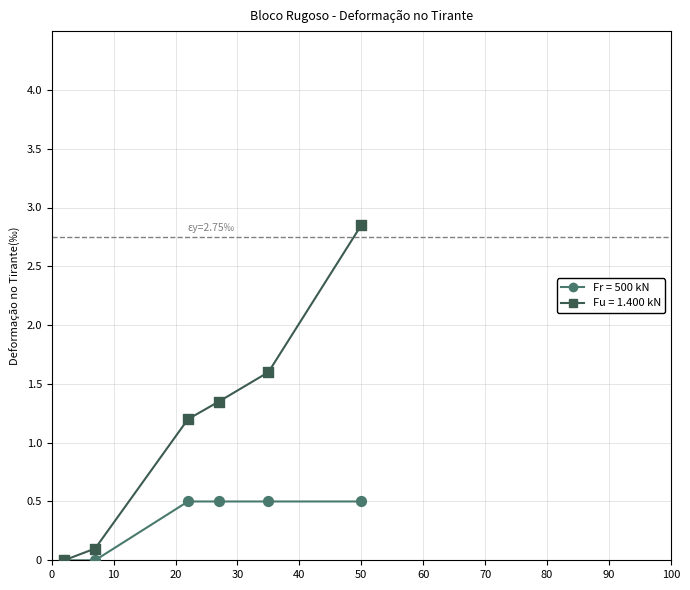

Which series has the largest total across all categories?

Fu = 1.400 kN